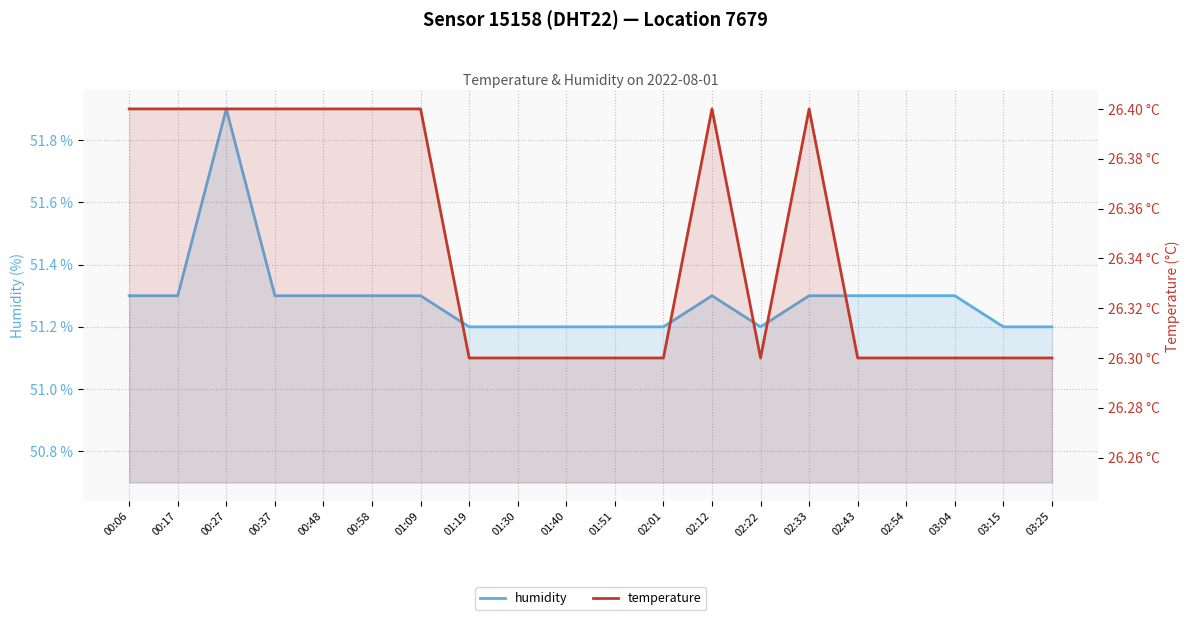

Count the number of categories in the chart.

20